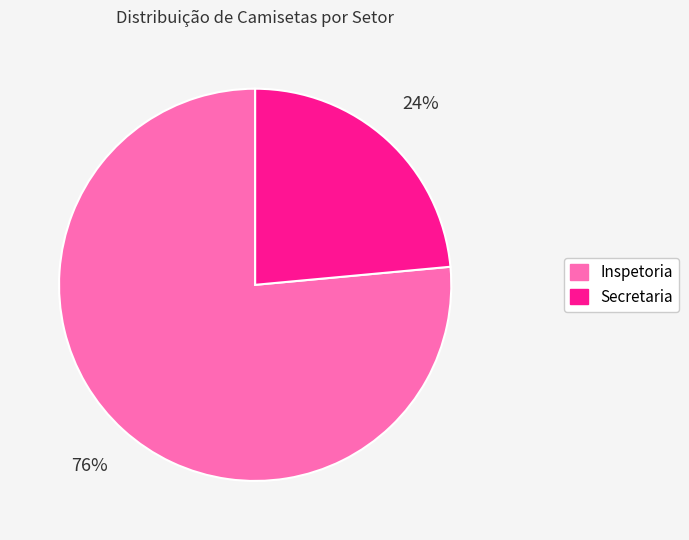

Which slice is the smallest?

Secretaria